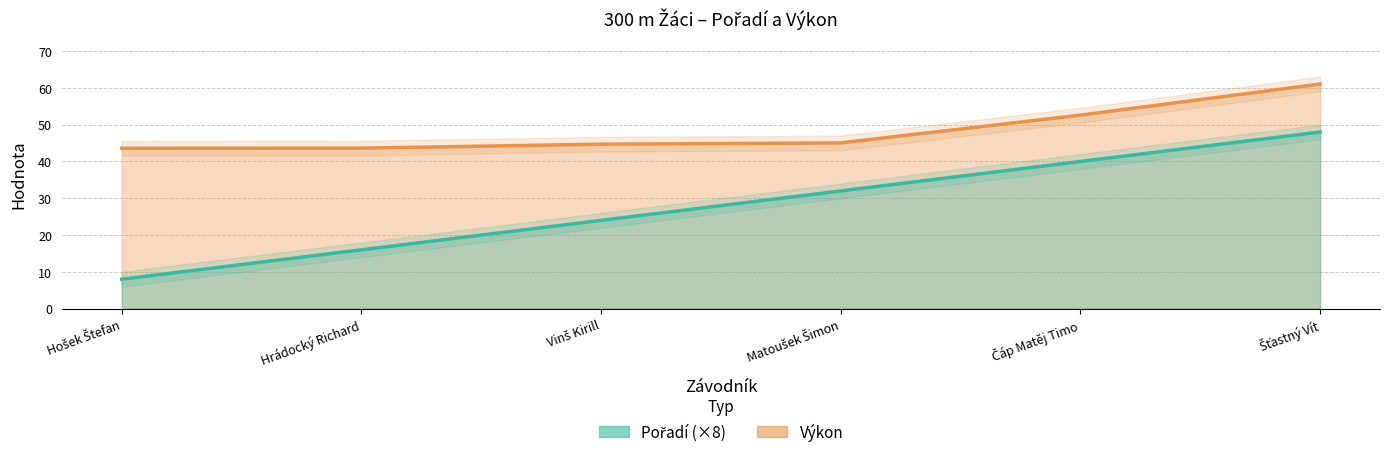

True or false: Výkon and Pořadí cross at least once.

False